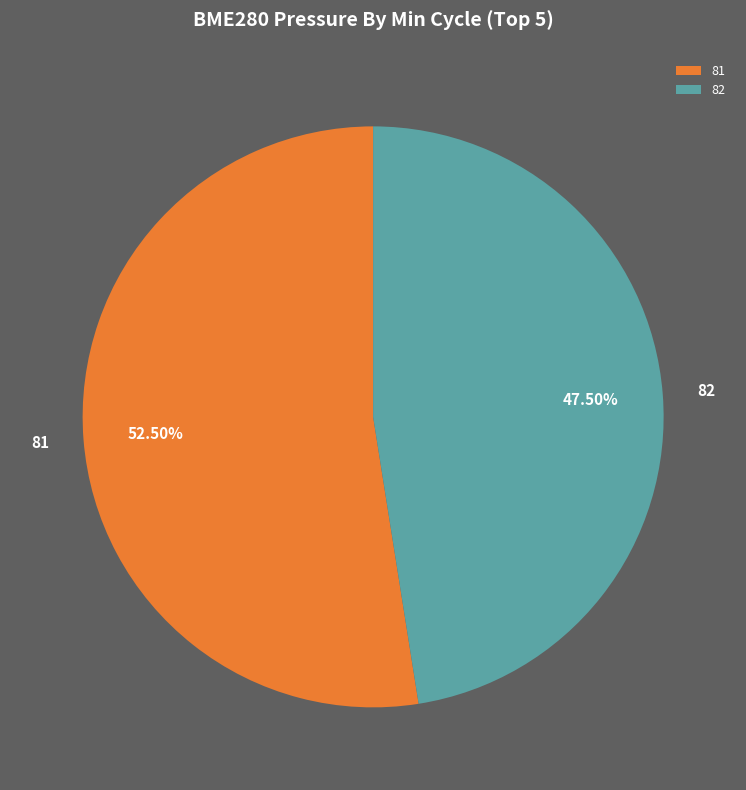

Does any single category account for the majority?

Yes